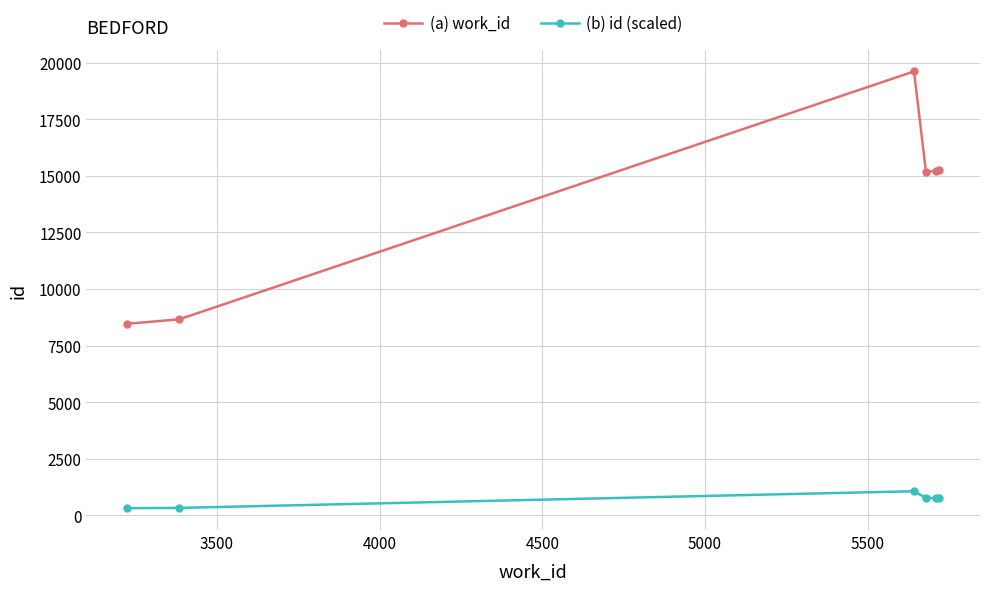

Which series has the largest total across all categories?

(a) work_id